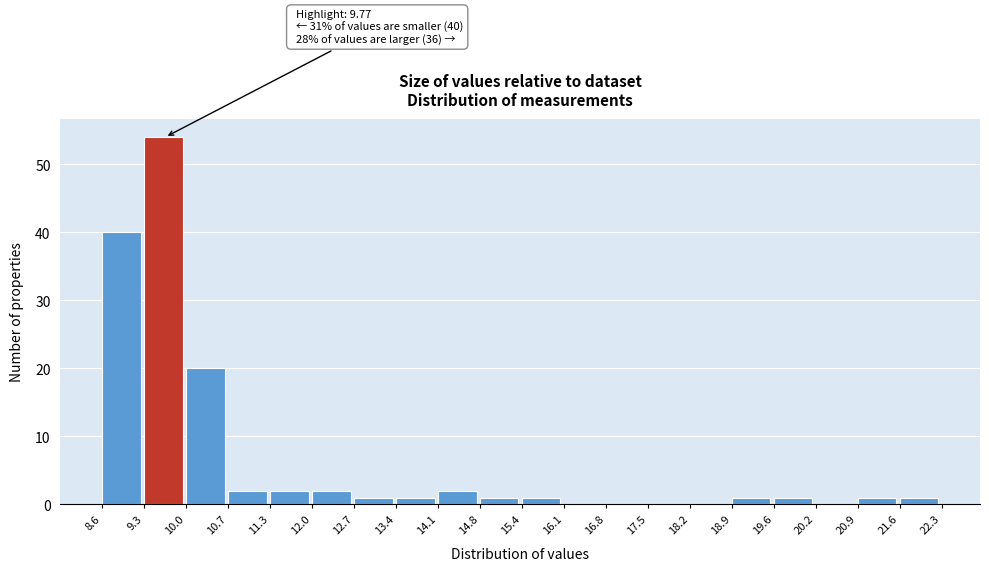

Over which range of the x-axis is the bar tallest?

9.3 to 10.0